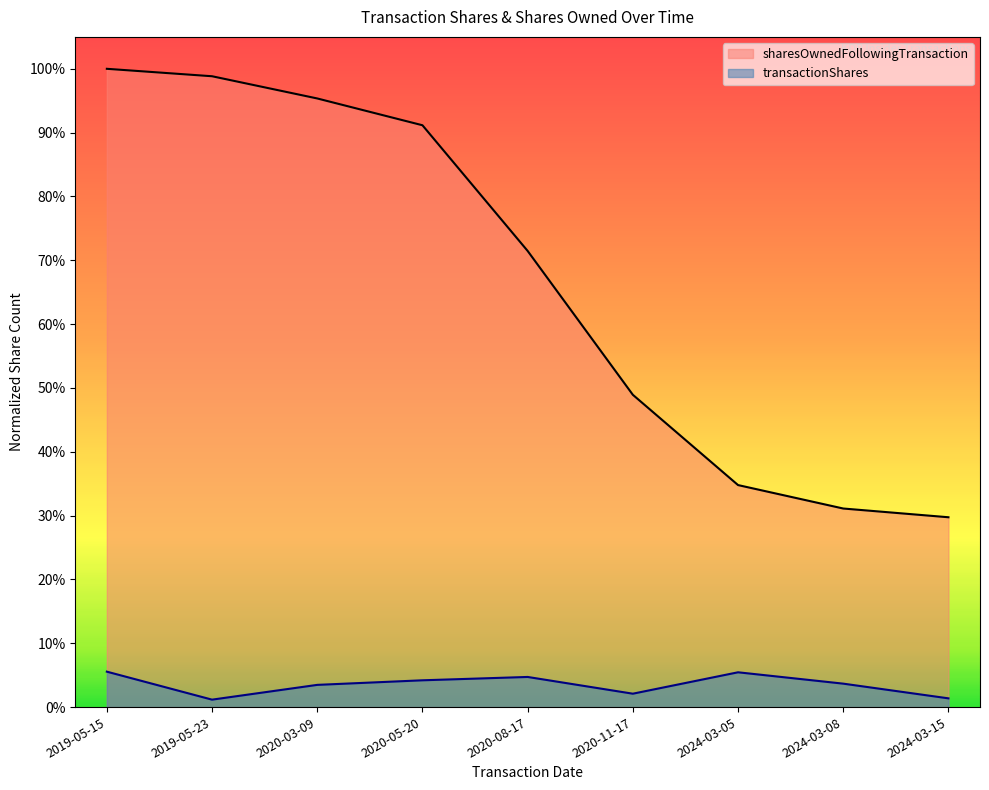

At which category is the sum across all series the highest?

2019-05-15